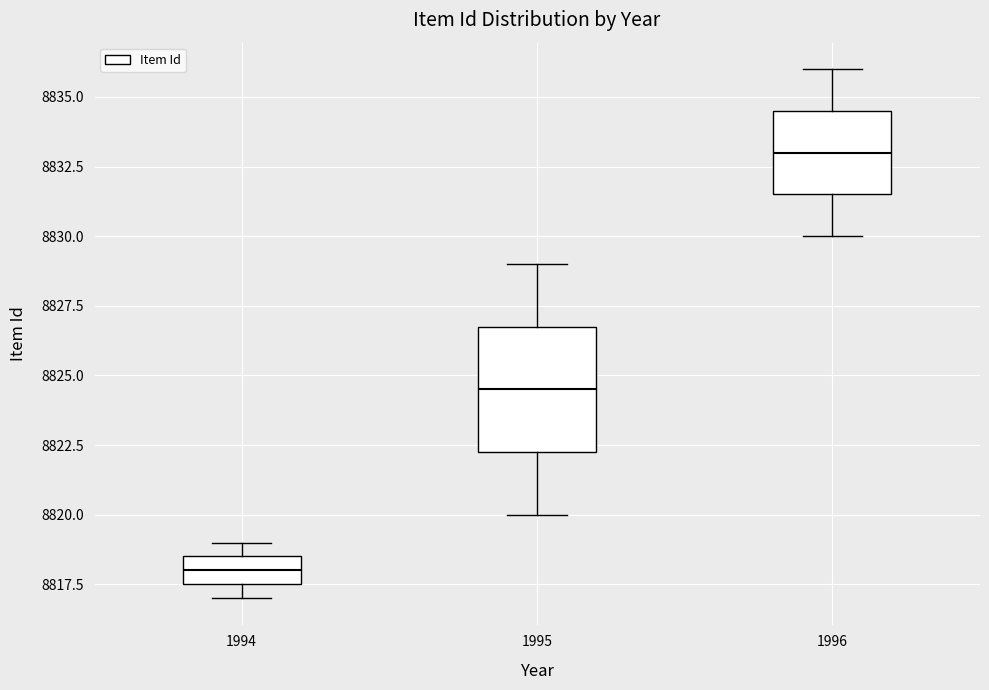

Which box's median line is the highest?

1996